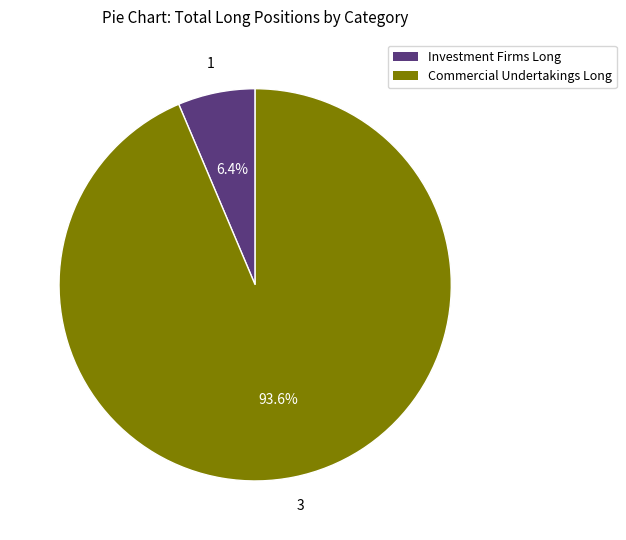

Do Investment Firms Long and Commercial Undertakings Long together represent more than half of the pie?

Yes